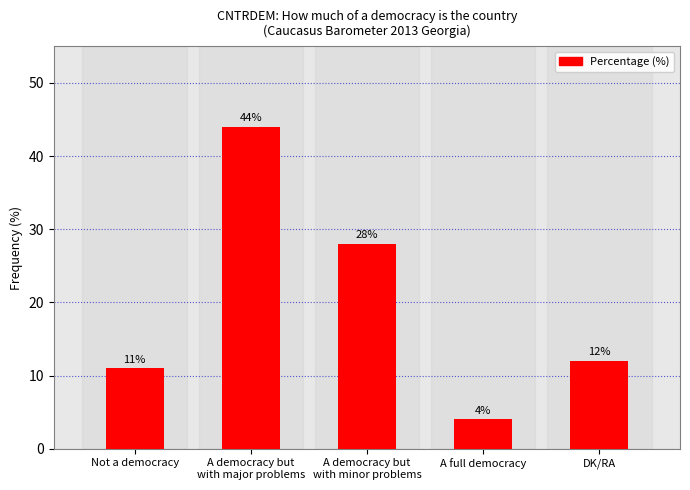

At which label does the data first exceed 12?

A democracy but
with major problems